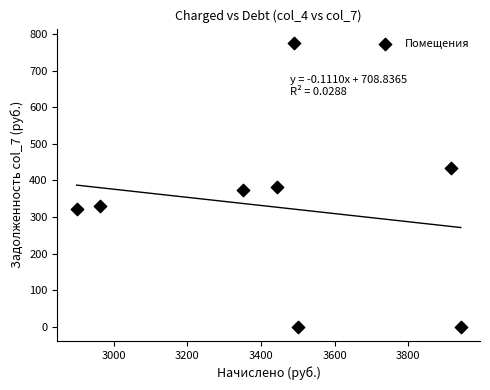

What is the average Y value?

327.2